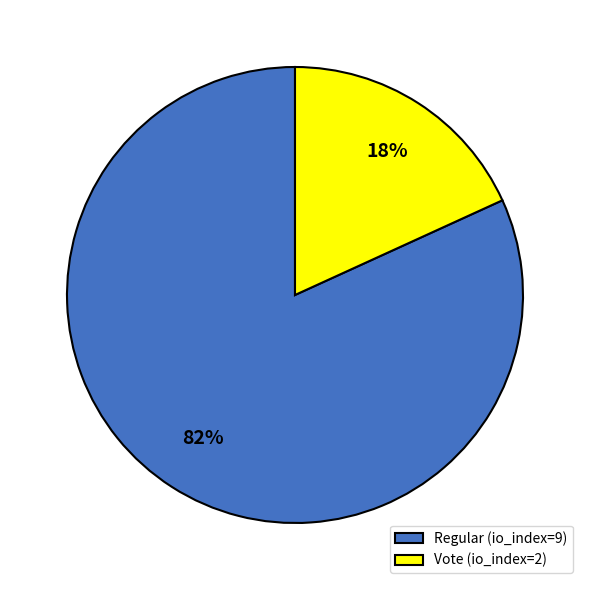

Is it true that Vote (io_index=2) is 18% of the pie?

True